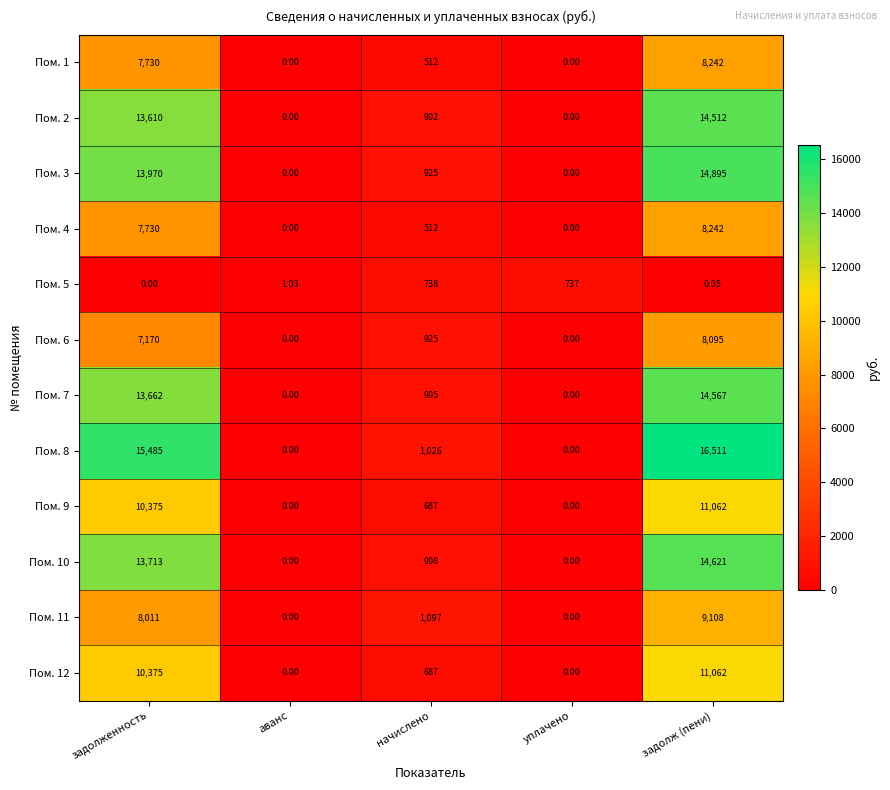

At which category is the sum across all series the highest?

задолж (пени)